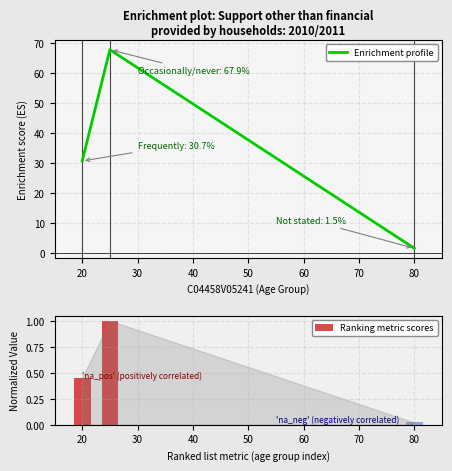

Is it true that Enrichment profile equals 1.5 at 80?

True